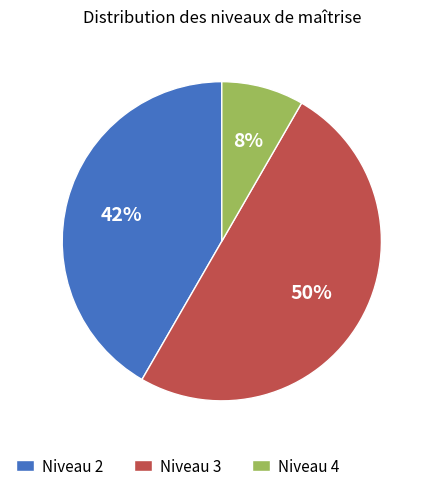

How many segments does this pie chart have?

3